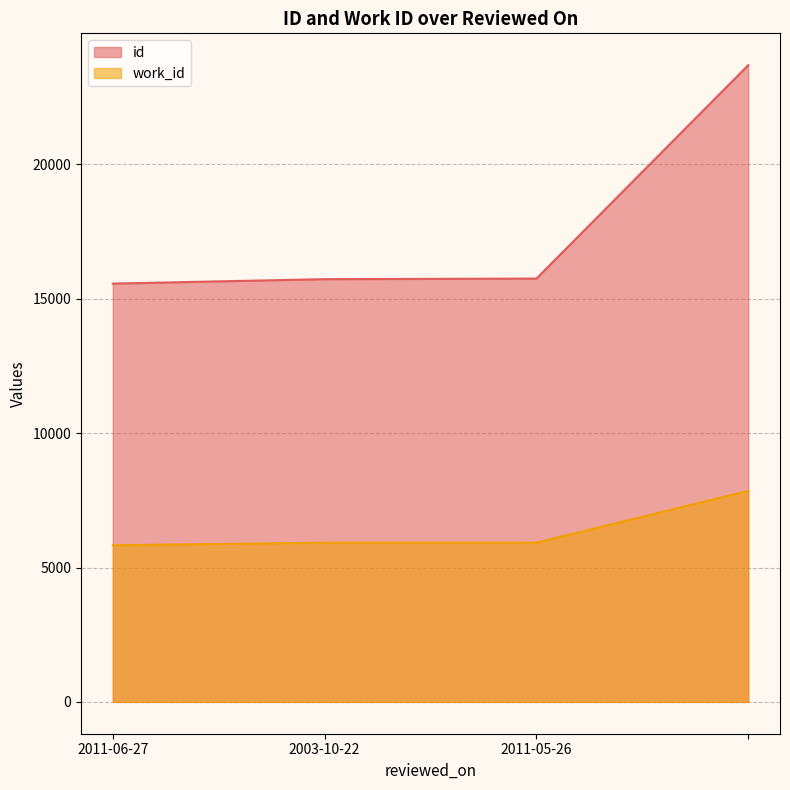

Rank the categories by id value from lowest to highest.

2011-06-27, 2003-10-22, 2011-05-26, 